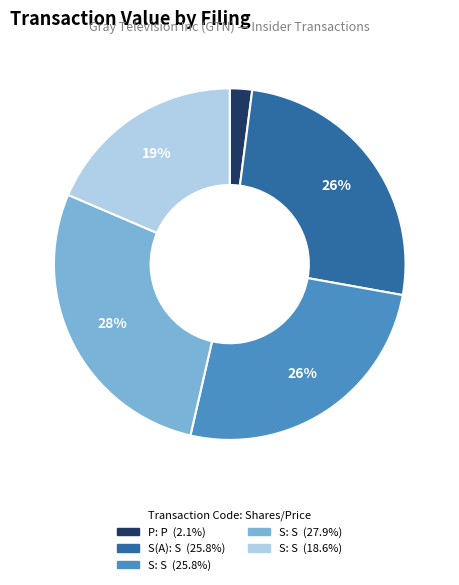

Count the number of slices in the pie.

5